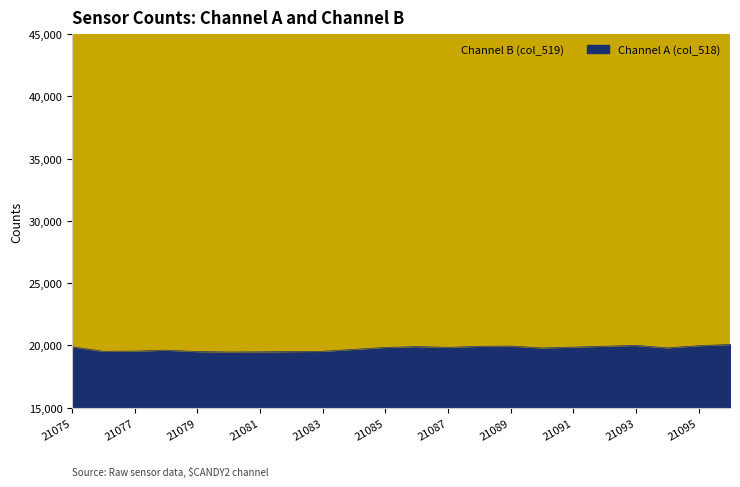

How many data points does each series have?

22